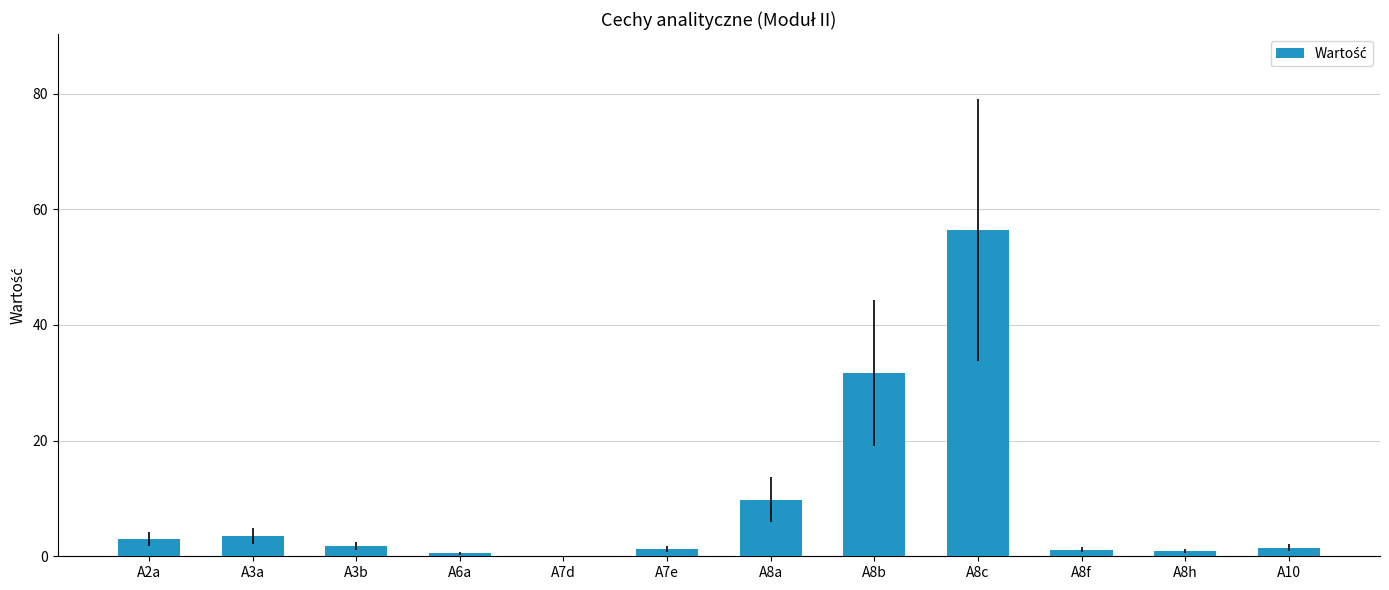

Is it true that the value at A3a is 3.5?

True